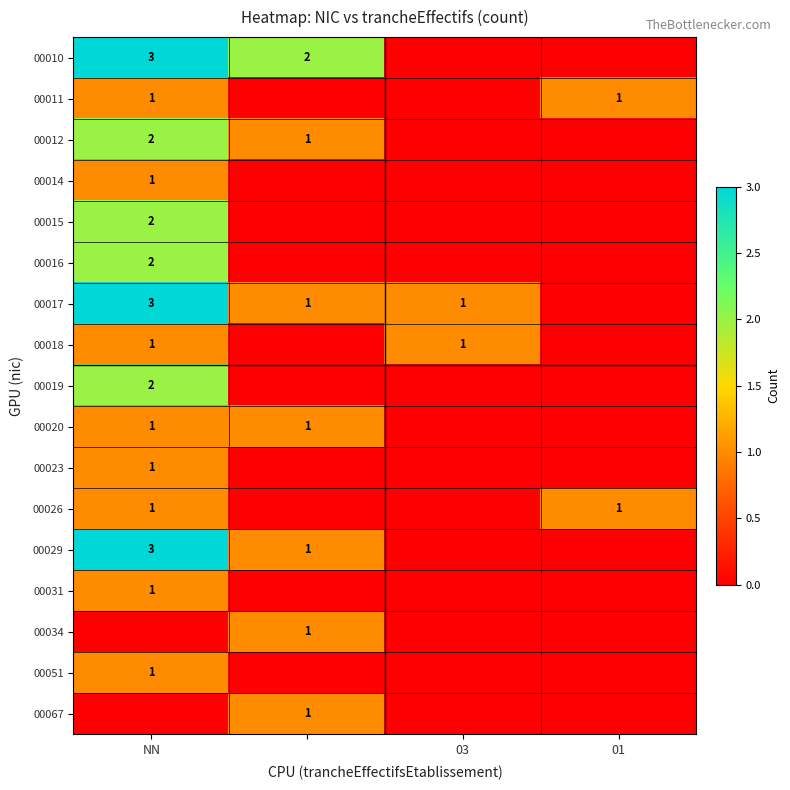

How many values in 00018 are above zero?

2